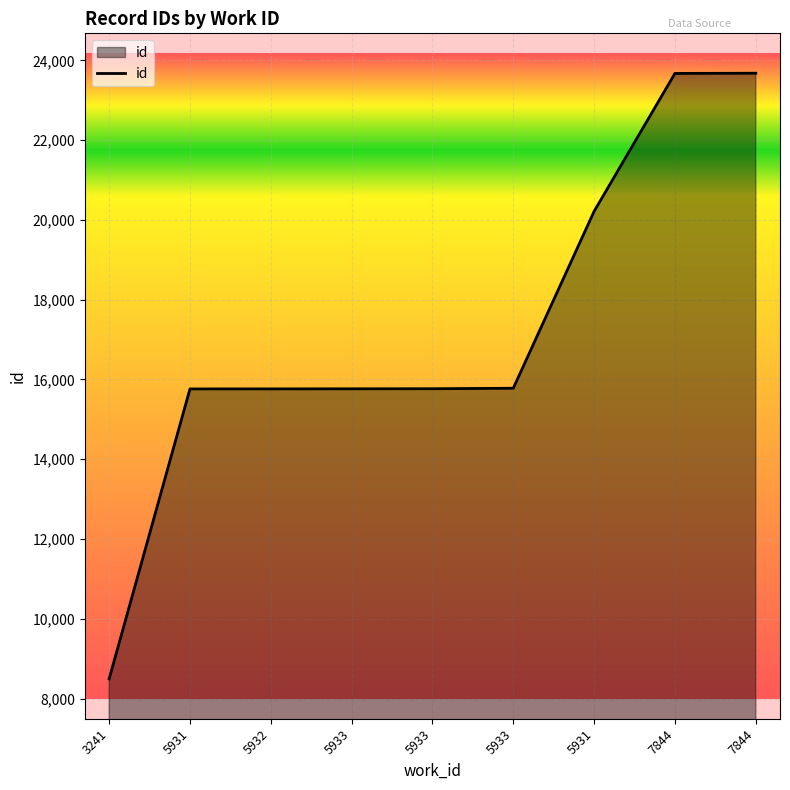

Is this an area chart (filled region under the line)?

Yes